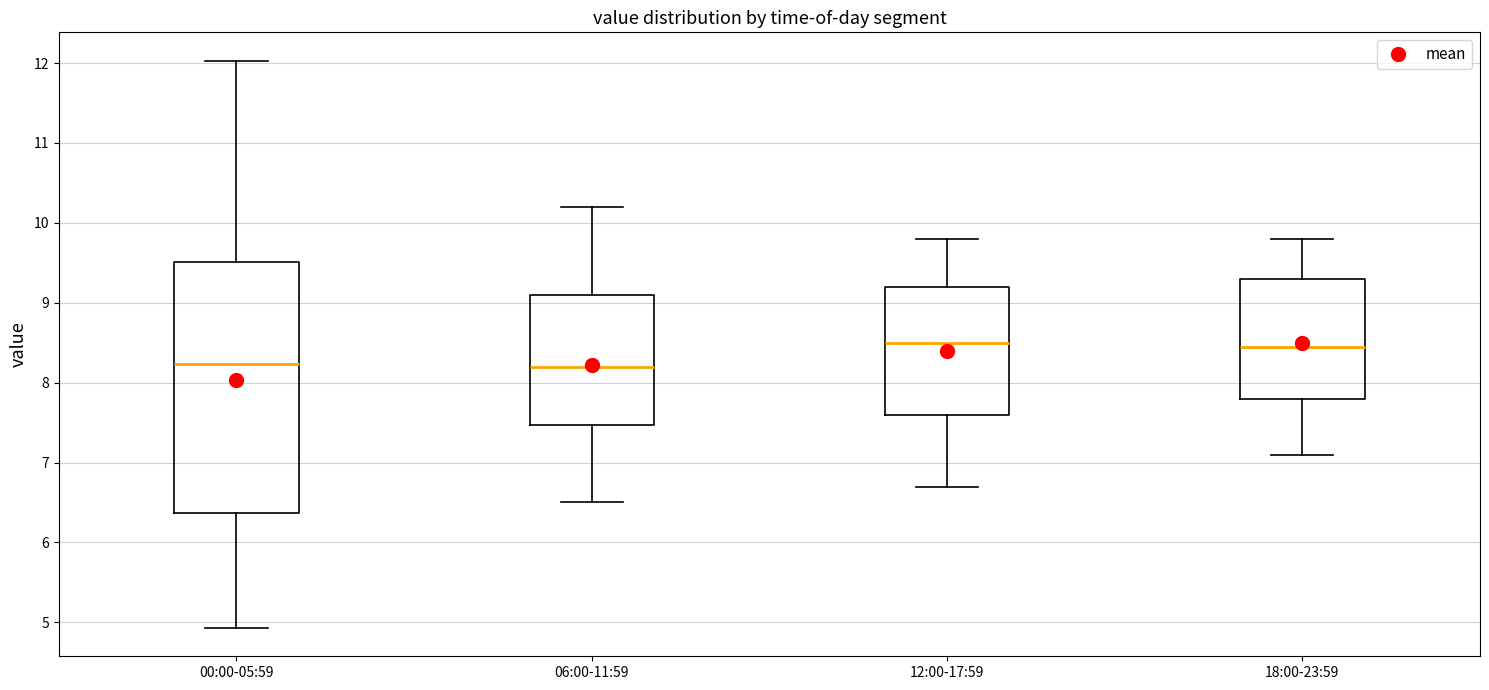

Where is the lower edge of the box for 00:00-05:59 on the y-axis? The values are not printed on the chart, so give them approximately, as read against the axis.

6.4